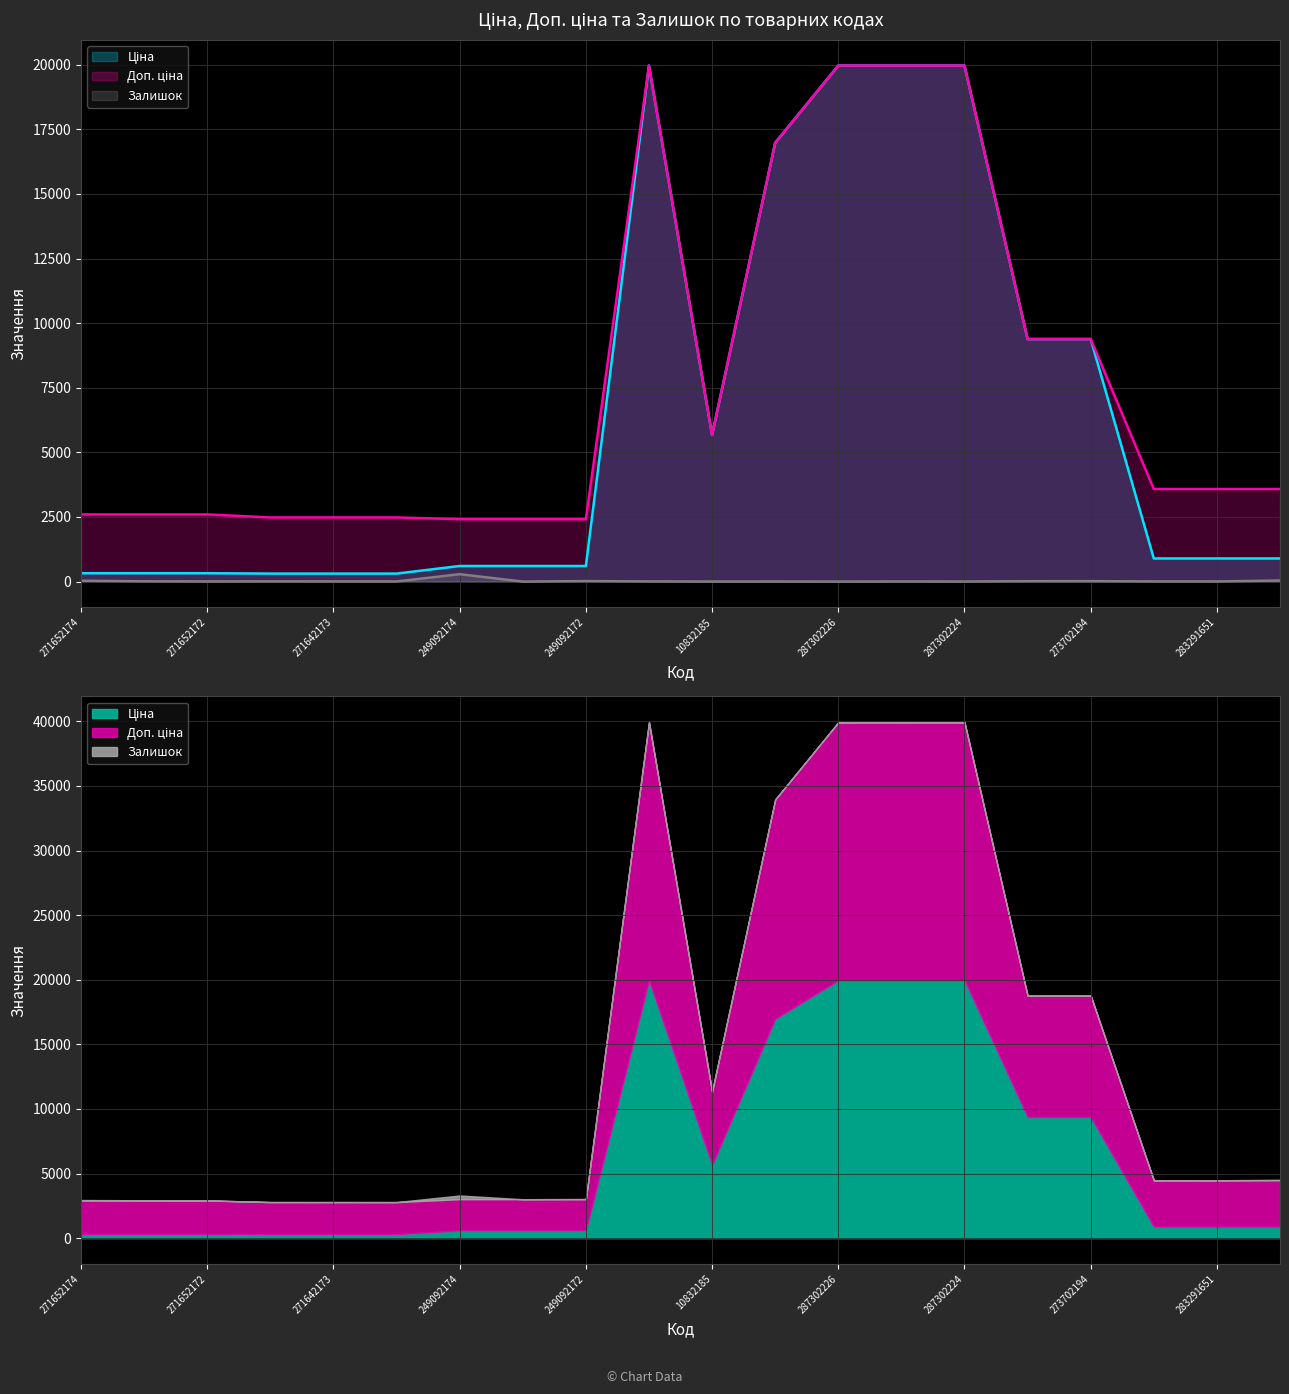

How many lines are shown in the chart?

3